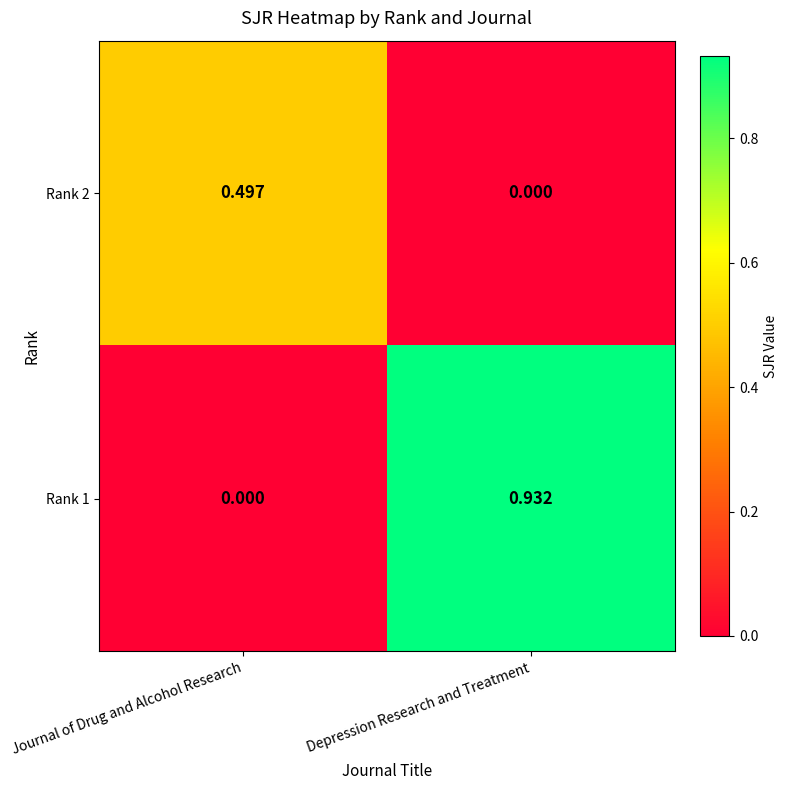

Rank the series by their average value, from highest to lowest.

Rank 1, Rank 2